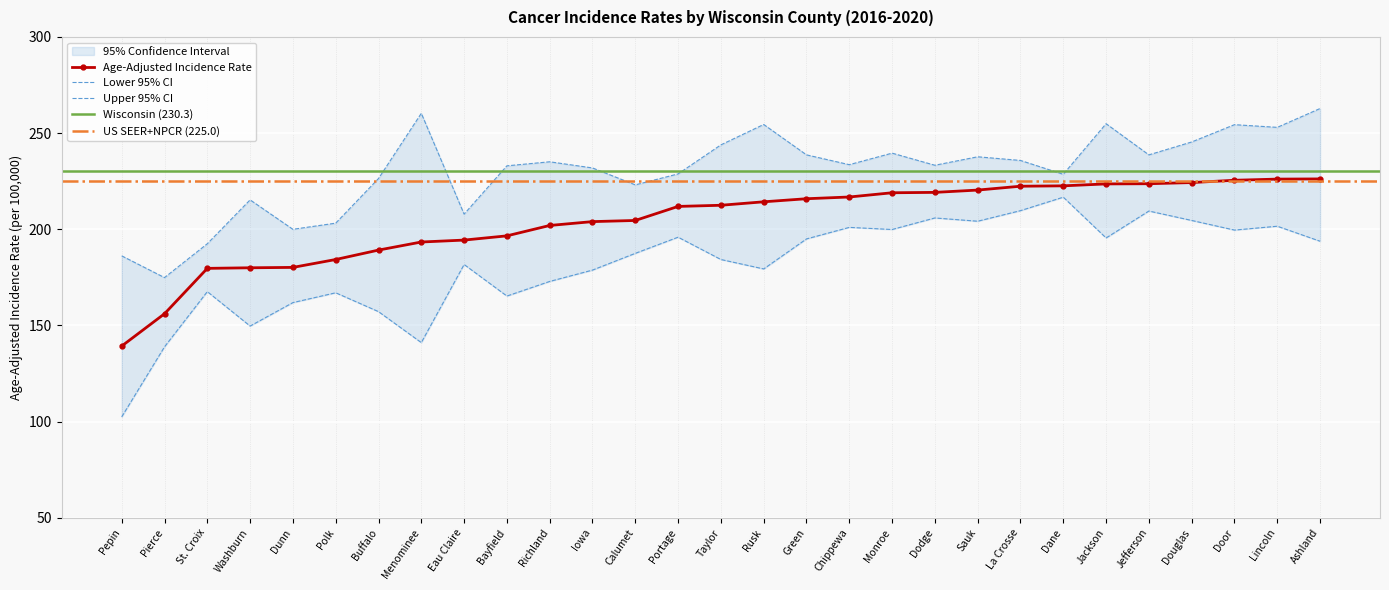

What is the greatest value displayed?

262.8